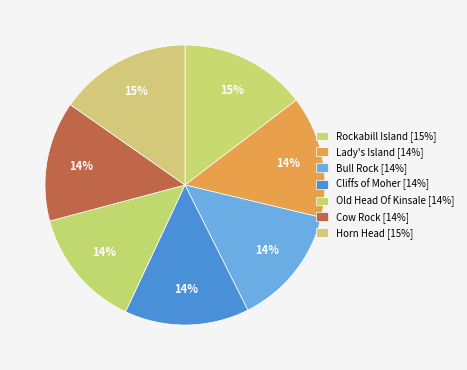

To the nearest percent, what is the average slice percentage?

14%